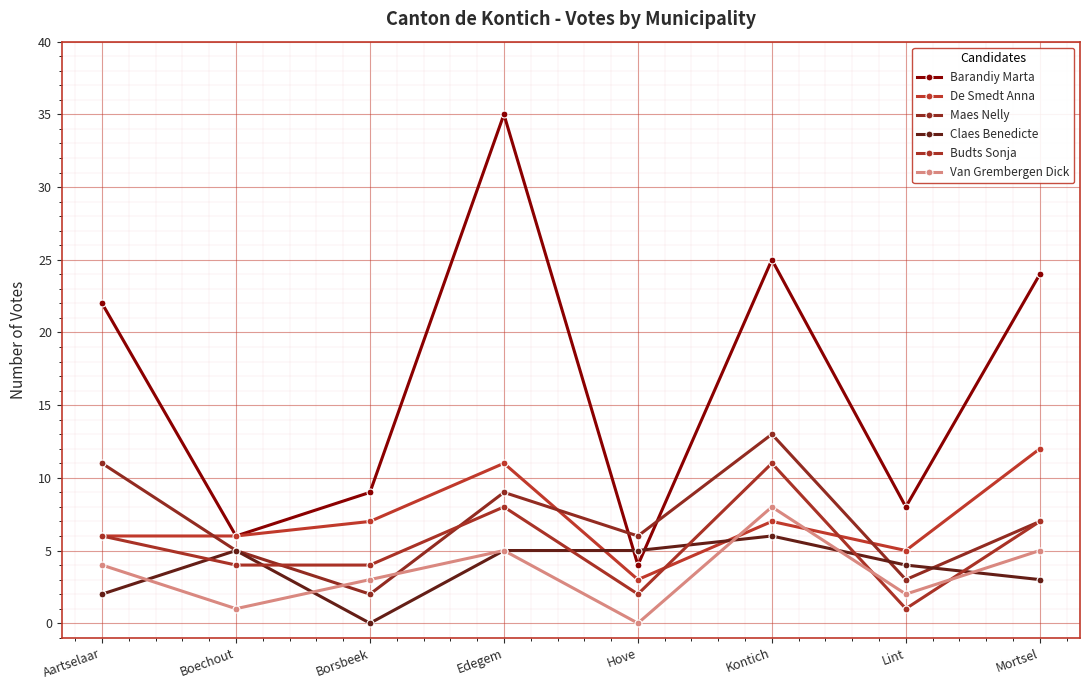

True or false: Barandiy Marta has more than 0 interior local peaks.

True